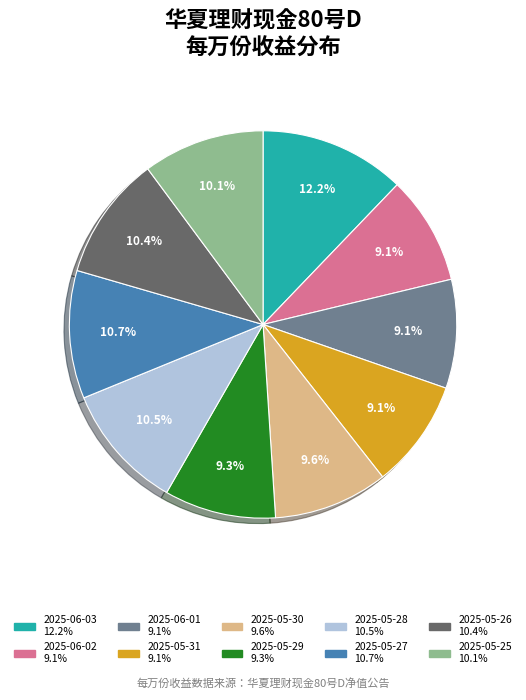

What is the largest slice in the pie chart?

2025-06-03